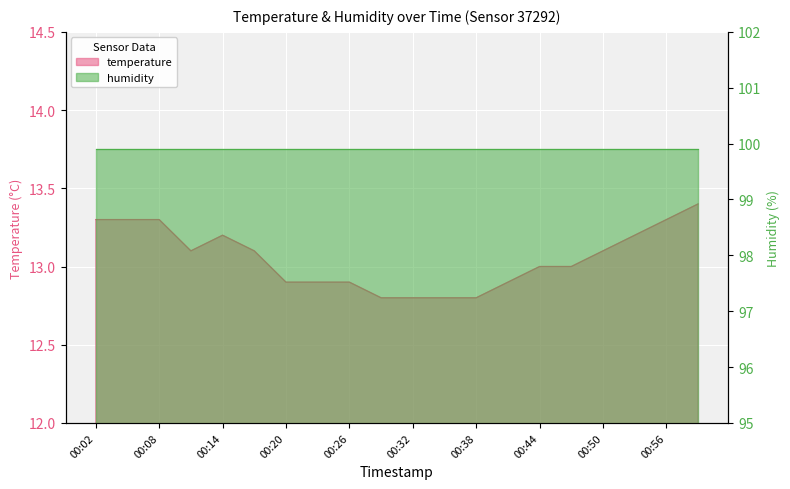

How many points are higher than both their immediate neighbors (excluding endpoints)?

1